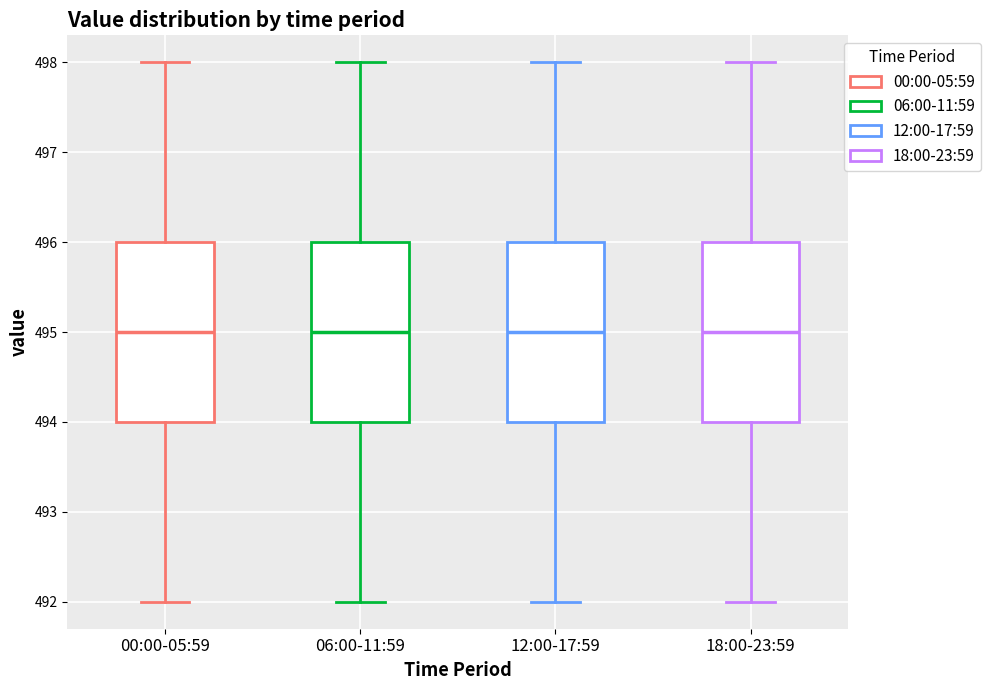

Where does the median line of the box for 12:00-17:59 sit on the y-axis? The values are not printed on the chart, so give them approximately, as read against the axis.

495